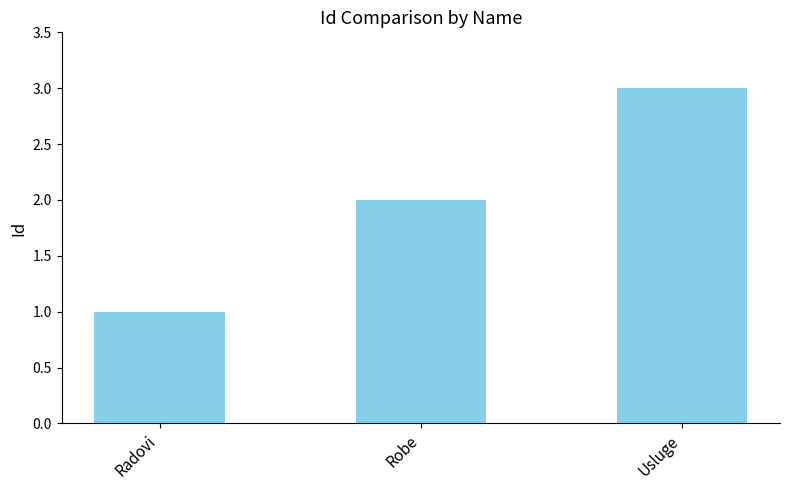

Reading left to right, transcribe all the data shown in this chart.

Radovi=1	Robe=2	Usluge=3